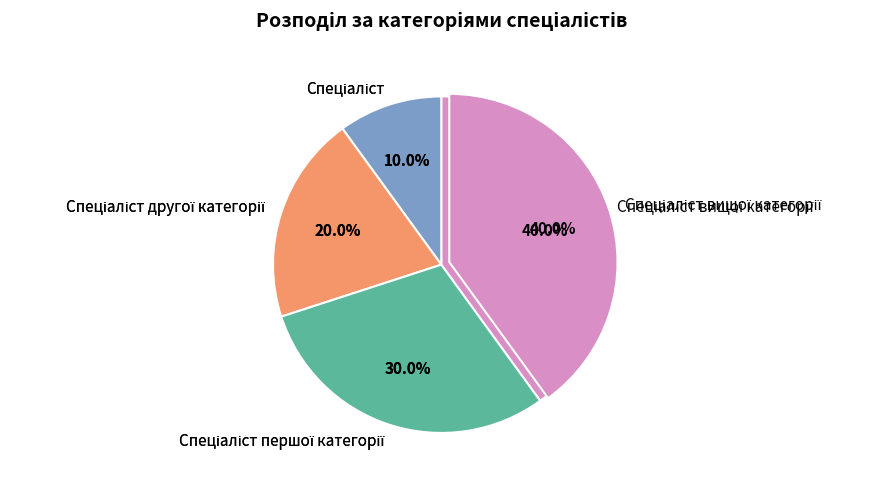

To the nearest percent, what is the combined percentage of Спеціаліст першої категорії and Спеціаліст другої категорії?

50%